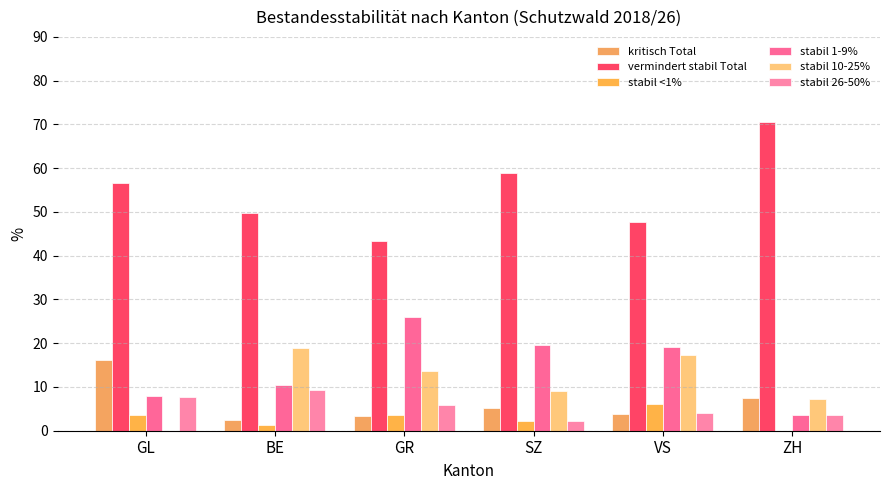

How many categories are shown in the chart?

6